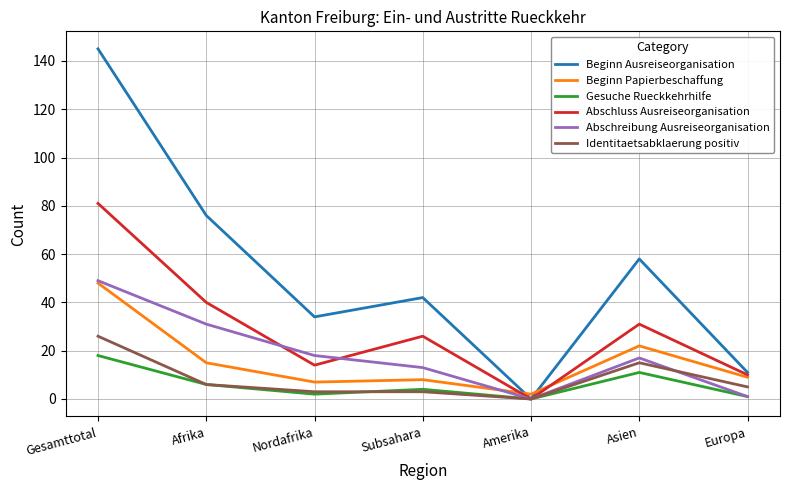

Read the Identitaetsabklaerung positiv value at Asien, to the nearest 10.

20